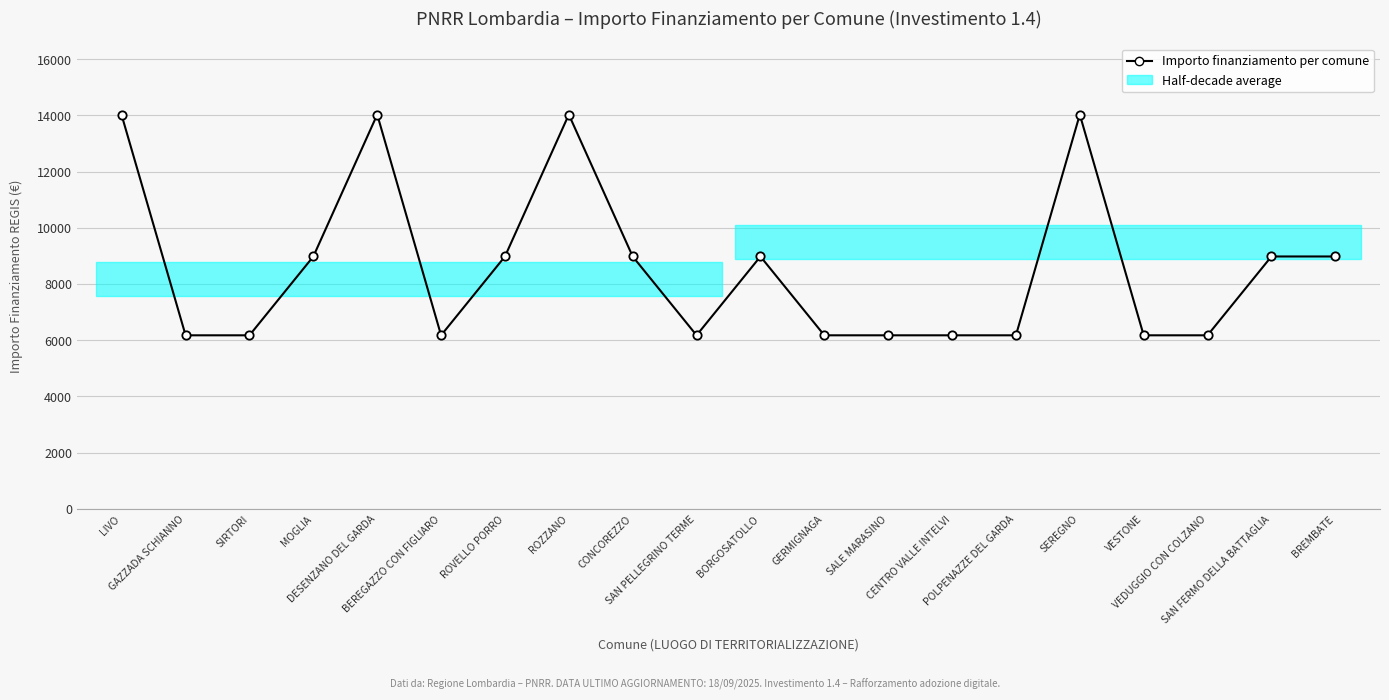

What is the label of the 13th point from the left?

SALE MARASINO